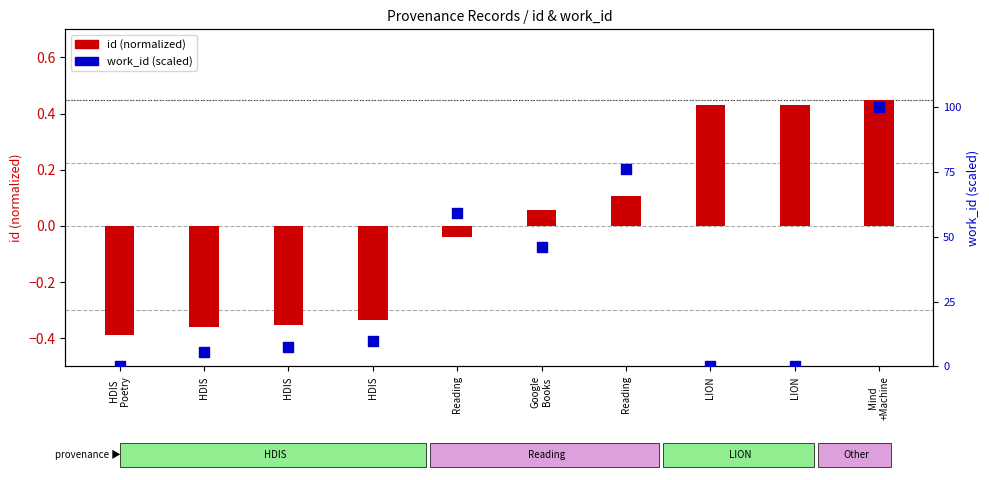

Which series has the largest total across all categories?

work_id (scaled 0-100)